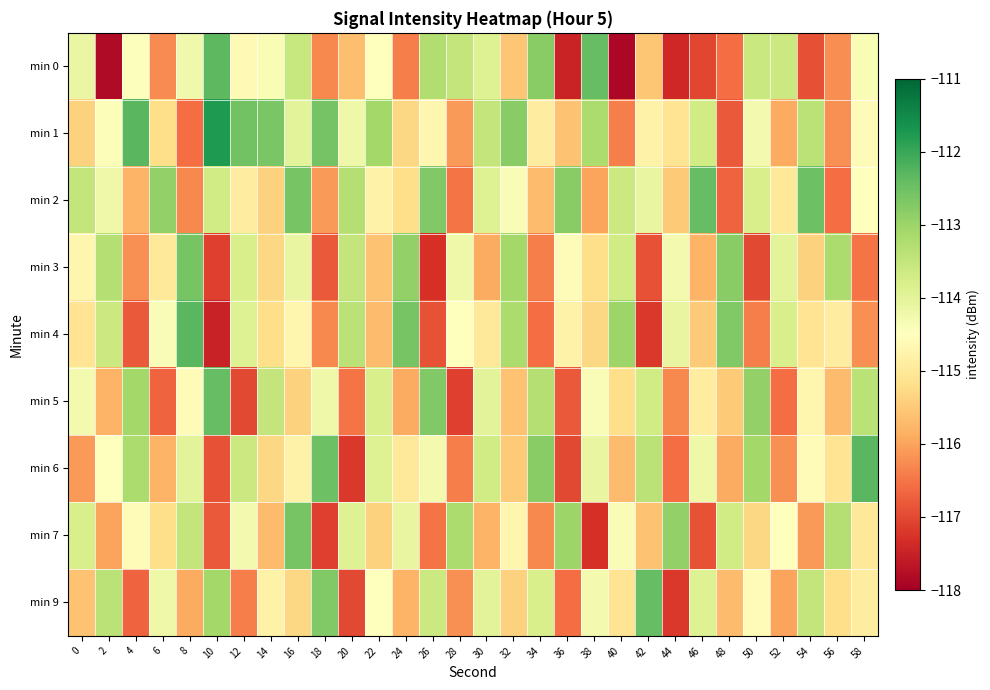

What is the spread (max minus min) of values at 50?

4.1